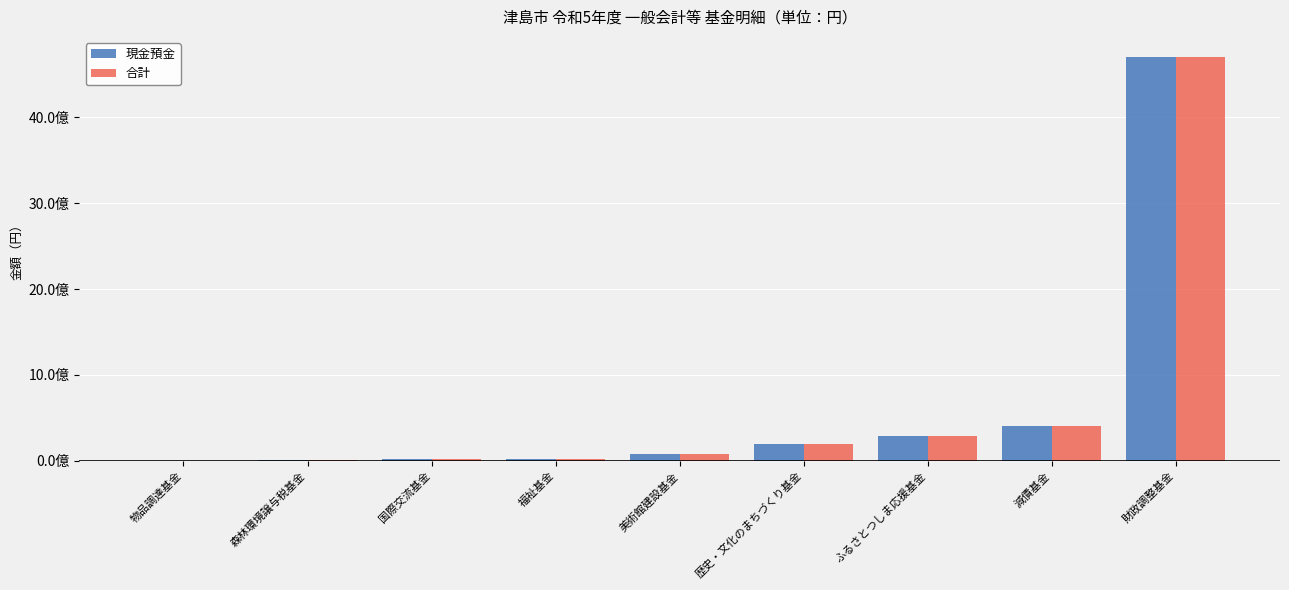

Reading left to right, list all the values displayed in this chart.

現金預金: 物品調達基金=2000000	森林環境譲与税基金=5395410	国際交流基金=19111518	福祉基金=22184101	美術館建設基金=77183660	歴史・文化のまちづくり基金=200015044	ふるさとつしま応援基金=288572263	減債基金=405366444	財政調整基金=4703208773
合計: 物品調達基金=2000000	森林環境譲与税基金=5395410	国際交流基金=19111518	福祉基金=22184101	美術館建設基金=77183660	歴史・文化のまちづくり基金=200015044	ふるさとつしま応援基金=288572263	減債基金=405366444	財政調整基金=4703208773